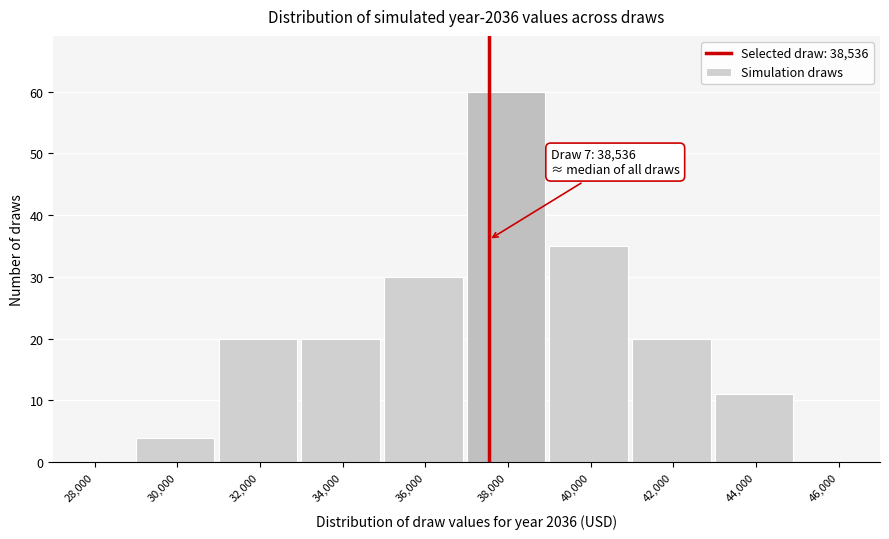

Reading left to right, extract all data points from this chart.

28,000=0	30,000=4	32,000=20	34,000=20	36,000=30	38,000=60	40,000=35	42,000=20	44,000=11	46,000=0